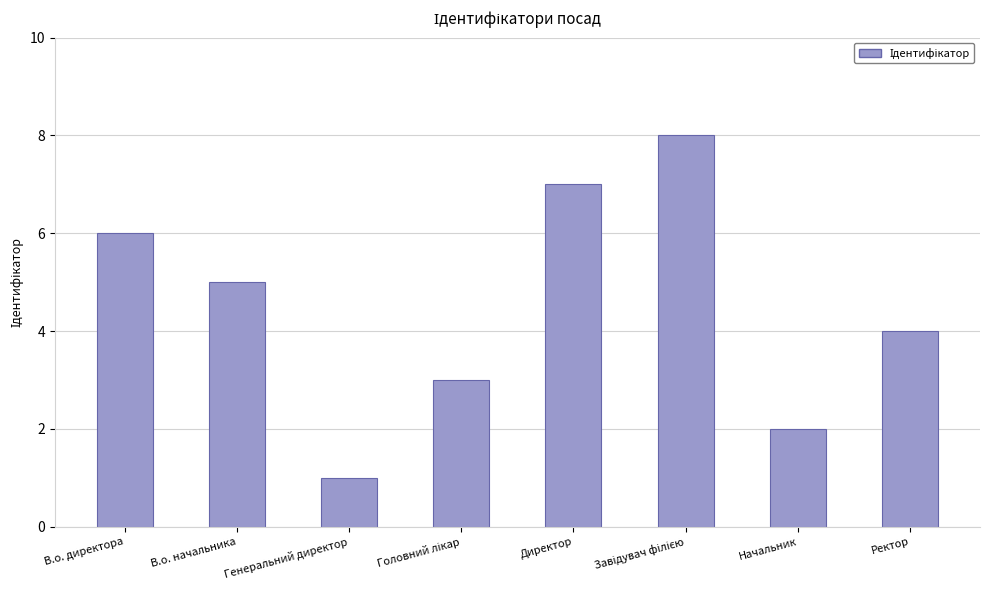

Which has a higher value, Директор or Ректор?

Директор